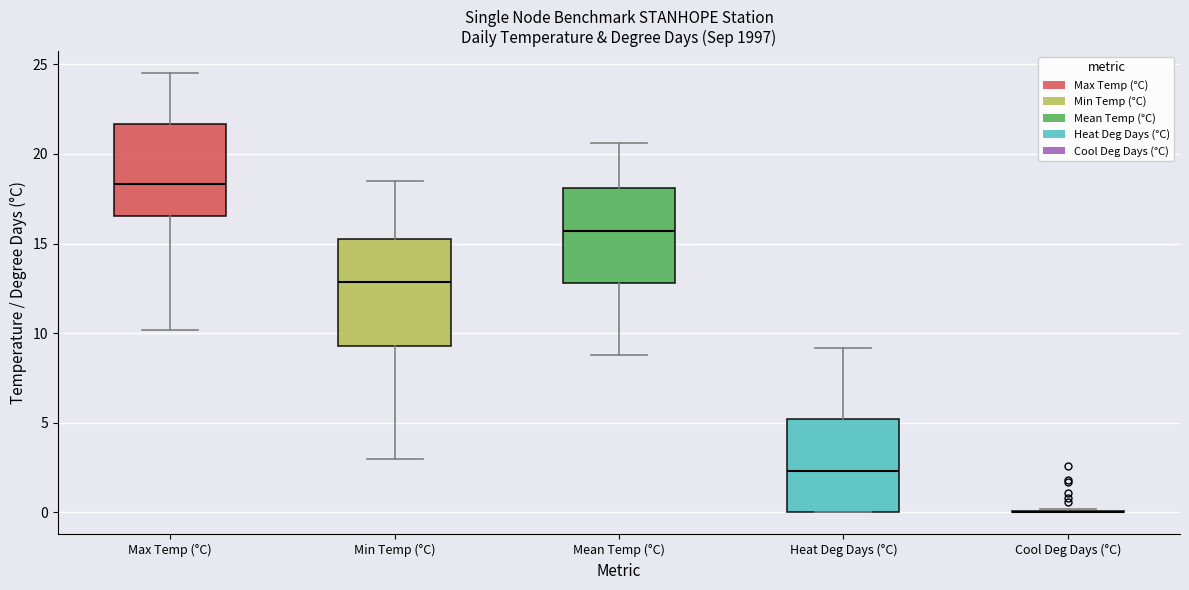

Reading left to right, read every box against the y-axis: the position of its median line, the range the box covers, and the ends of its whiskers. The values are not printed on the chart, so give them approximately, as read against the axis.

Max Temp (°C): median 18.5, box 16.5 to 21.5, whiskers 10.0 to 24.5
Min Temp (°C): median 13.0, box 9.5 to 15.0, whiskers 3.0 to 18.5
Mean Temp (°C): median 15.5, box 13.0 to 18.0, whiskers 9.0 to 20.5
Heat Deg Days (°C): median 2.5, box 0.0 to 5.0, whiskers 0.0 to 9.0
Cool Deg Days (°C): box collapsed to a line at 0.0, whiskers 0.0 to 0.0